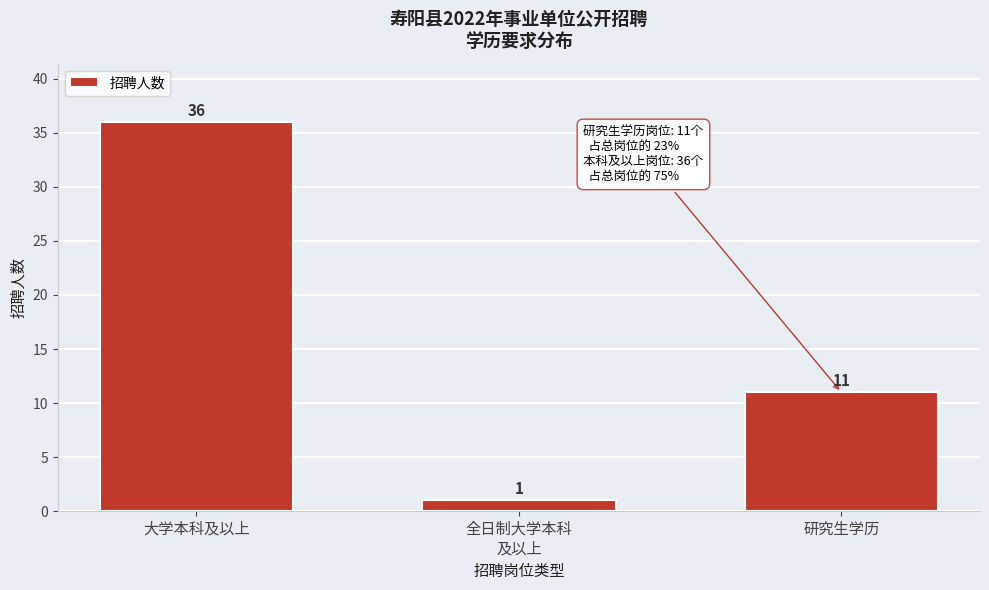

Reading left to right, what are all the values shown in this chart?

36	1	11